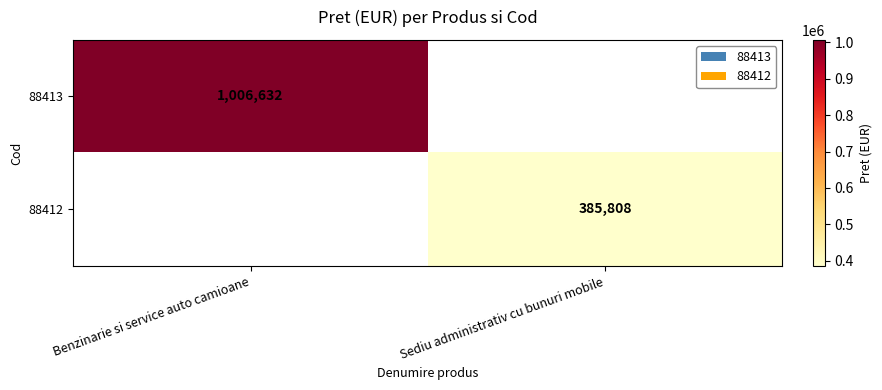

How many distinct data groups are displayed?

2